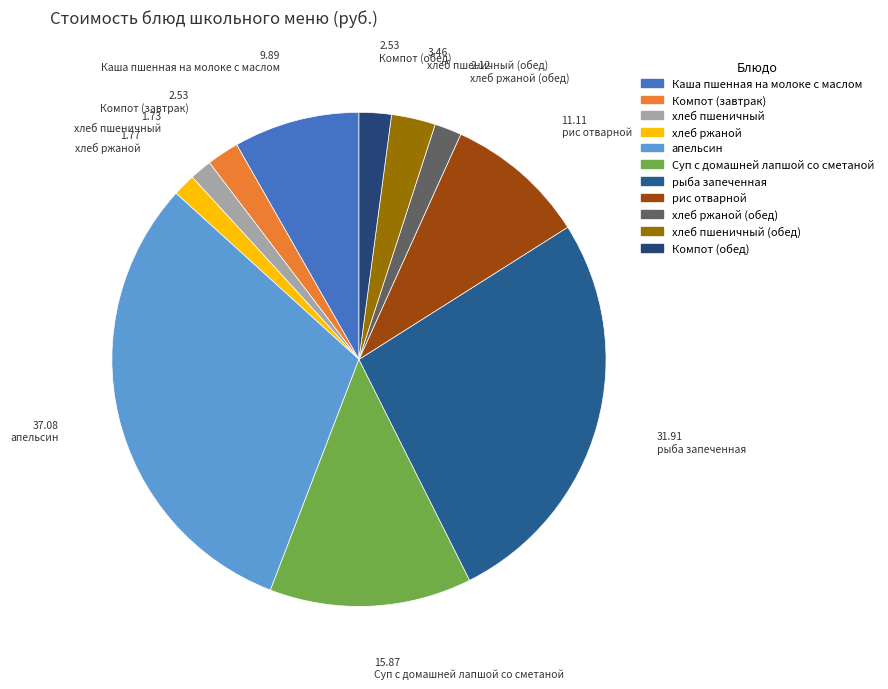

Does хлеб ржаной represent more than half of the total?

No